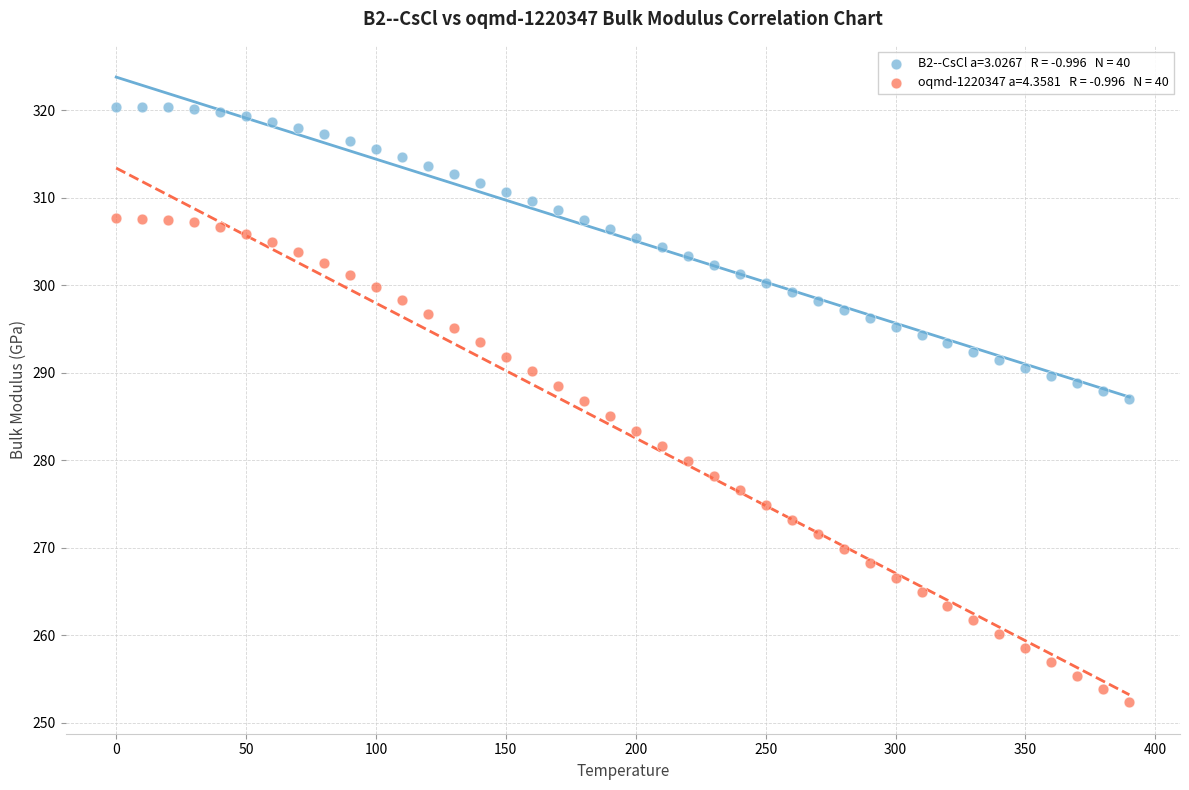

Across all data points, what is the range of Y values (max minus min)?

68.1